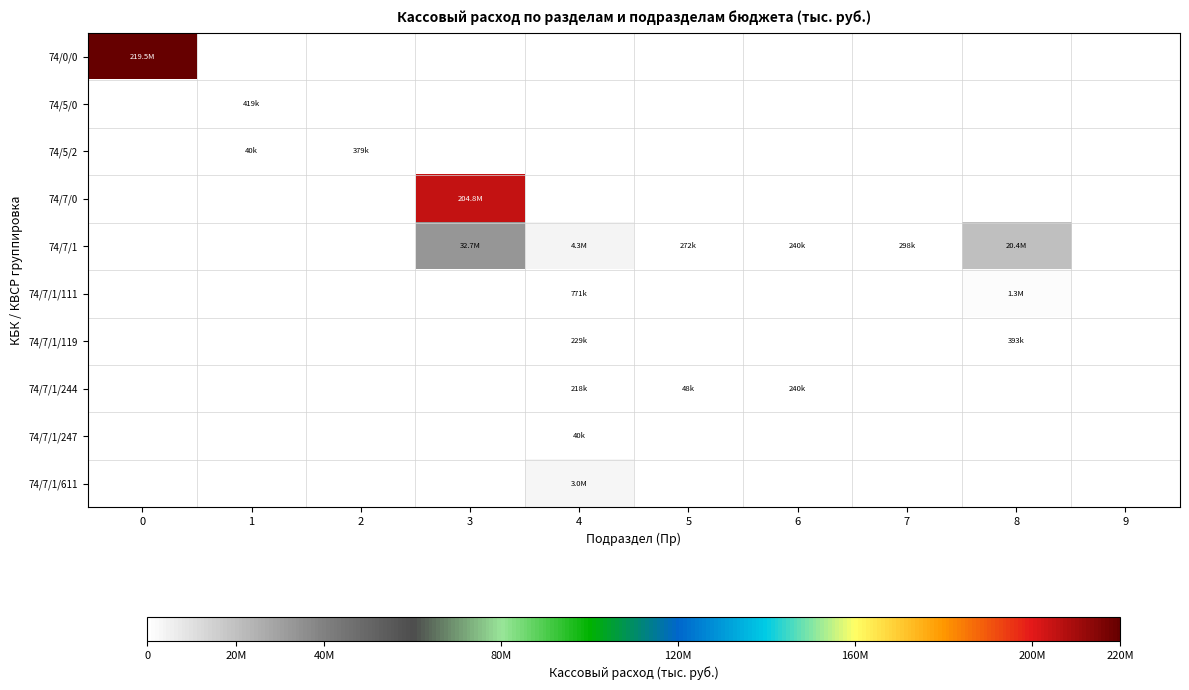

At how many categories does at least one series exceed 190456914?

2